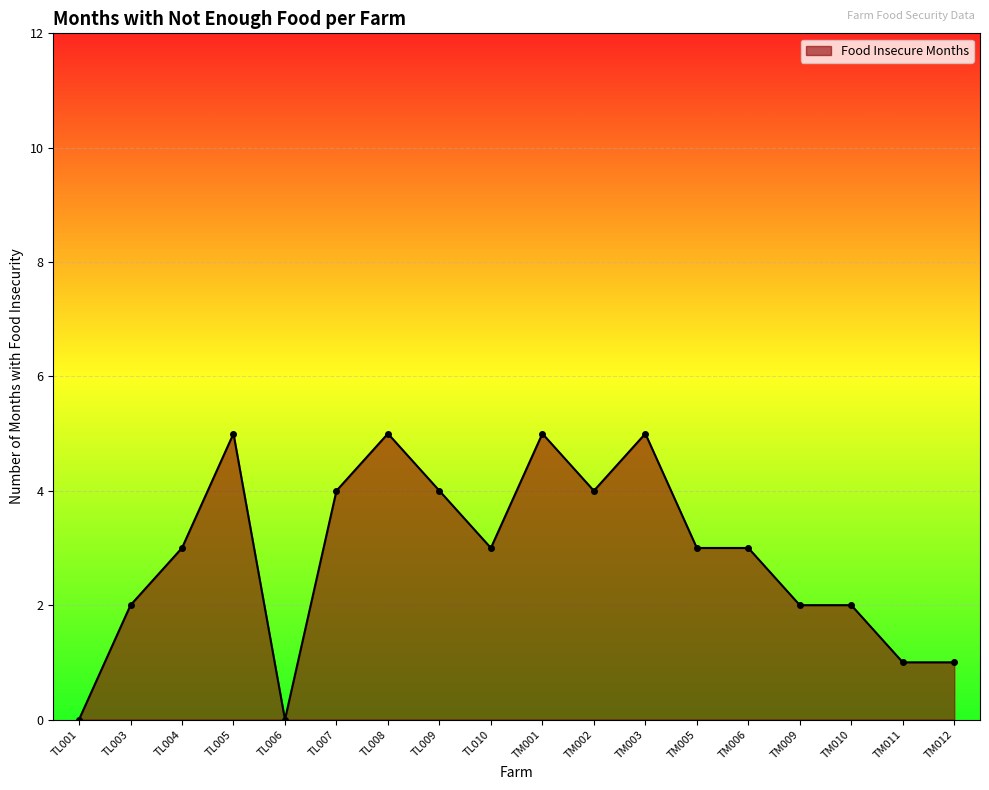

What is the difference between the values at TL004 and TL005?

2